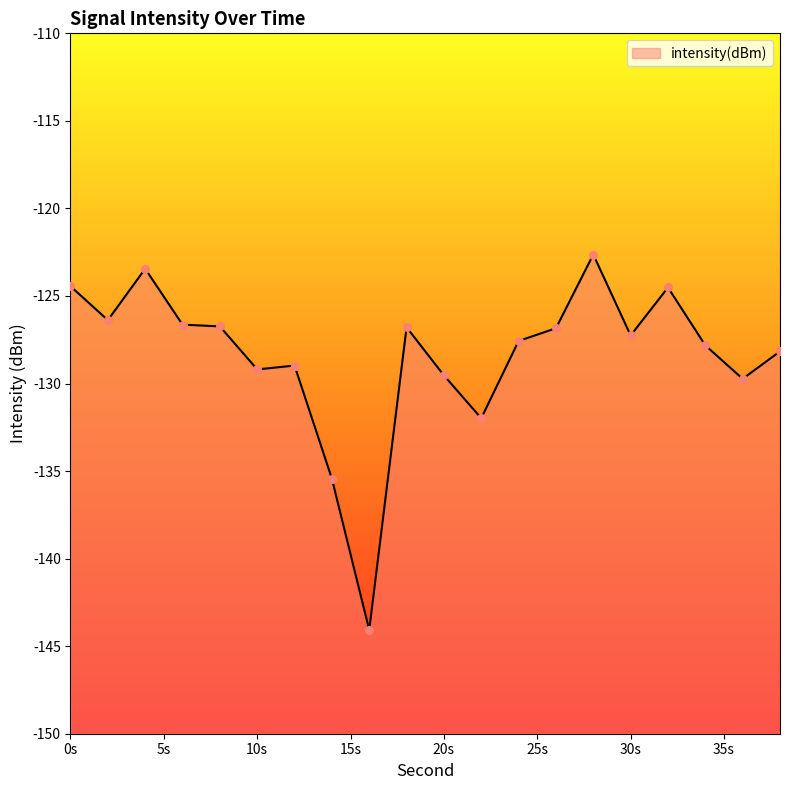

Which has a higher value, 36 or 10?

10